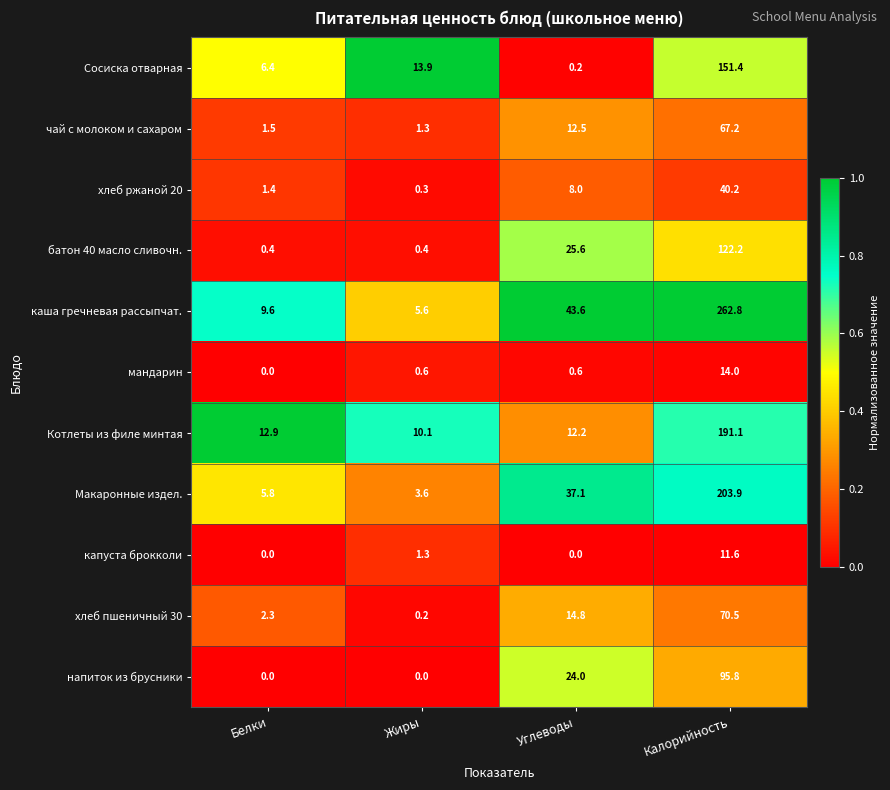

At which category is the sum across all series the highest?

Калорийность